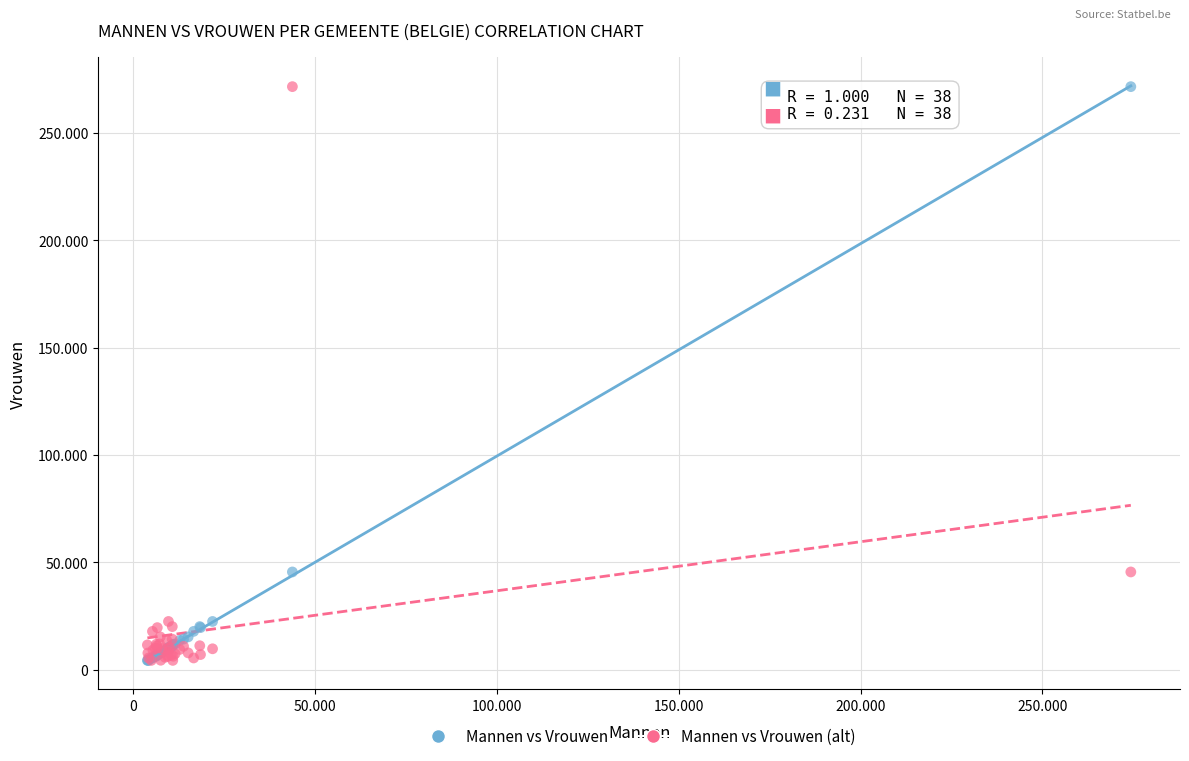

What are all the series names shown in the legend?

Mannen vs Vrouwen, Mannen vs Vrouwen (alt)